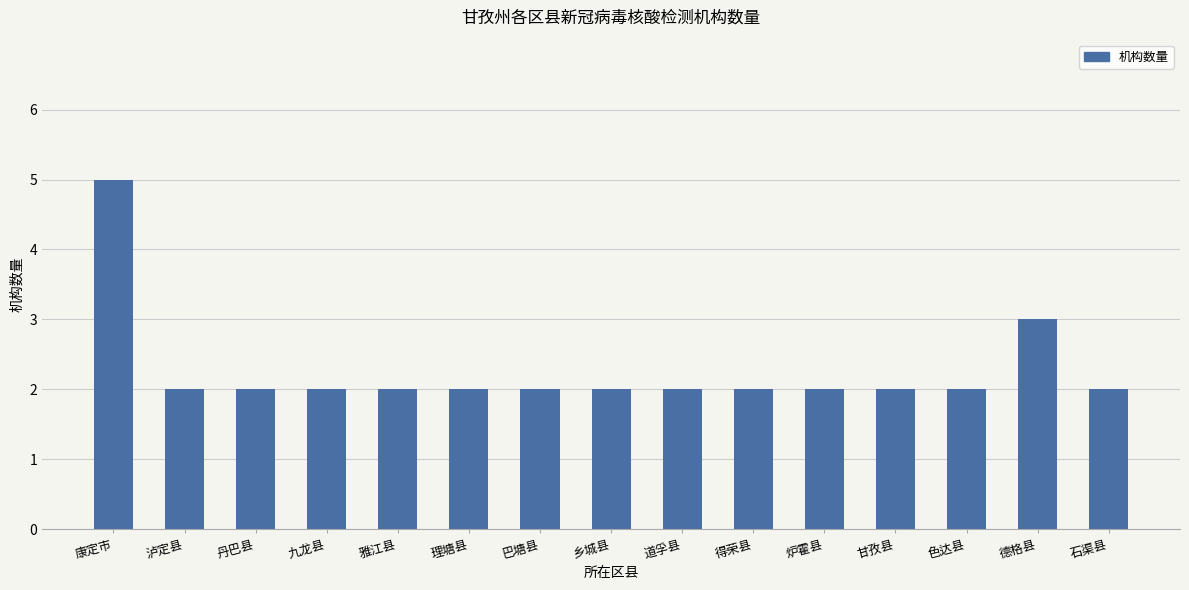

How many bars are there in total?

15